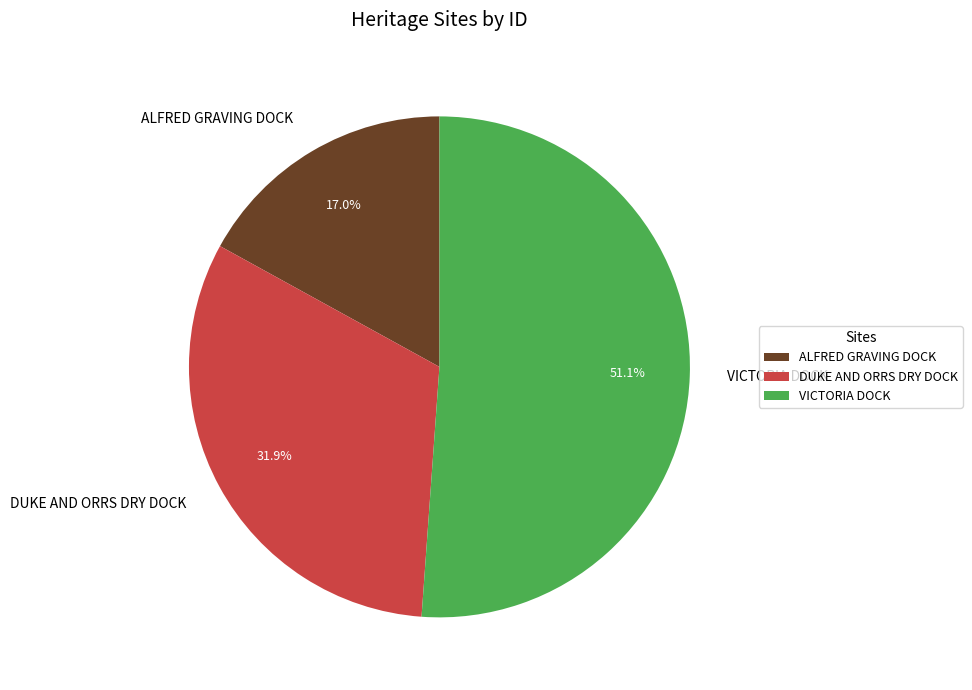

To the nearest percent, what is the difference between the ALFRED GRAVING DOCK and VICTORIA DOCK slice percentages?

34%